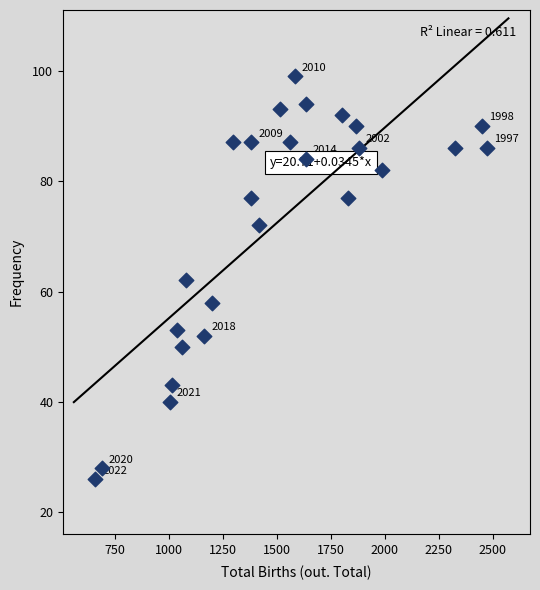

What is the range of X values (max minus min)?

1815